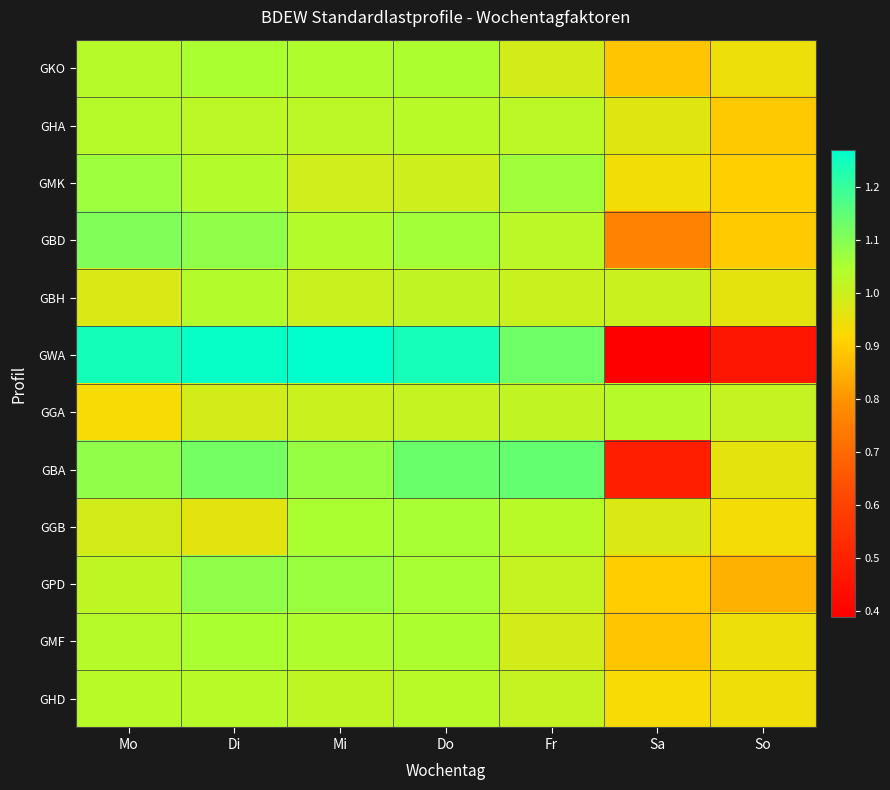

Which label corresponds to the smallest value in the chart?

Sa